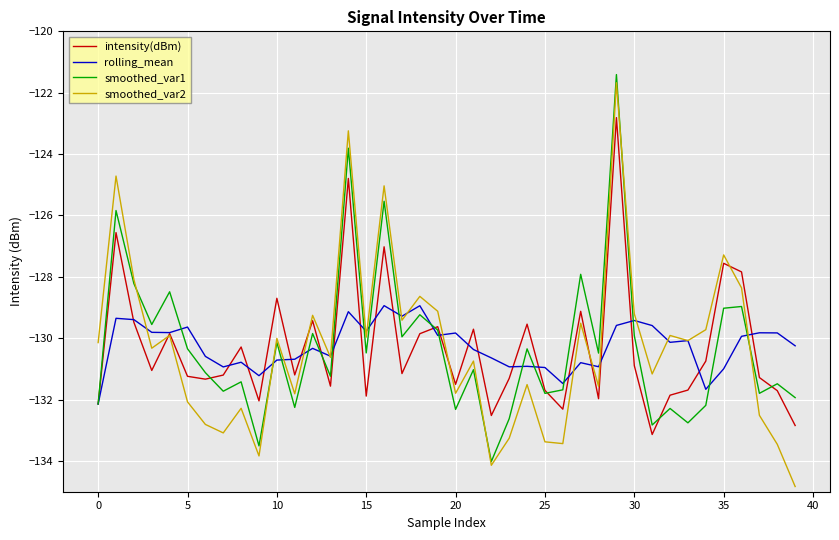

How many lines are shown in the chart?

4